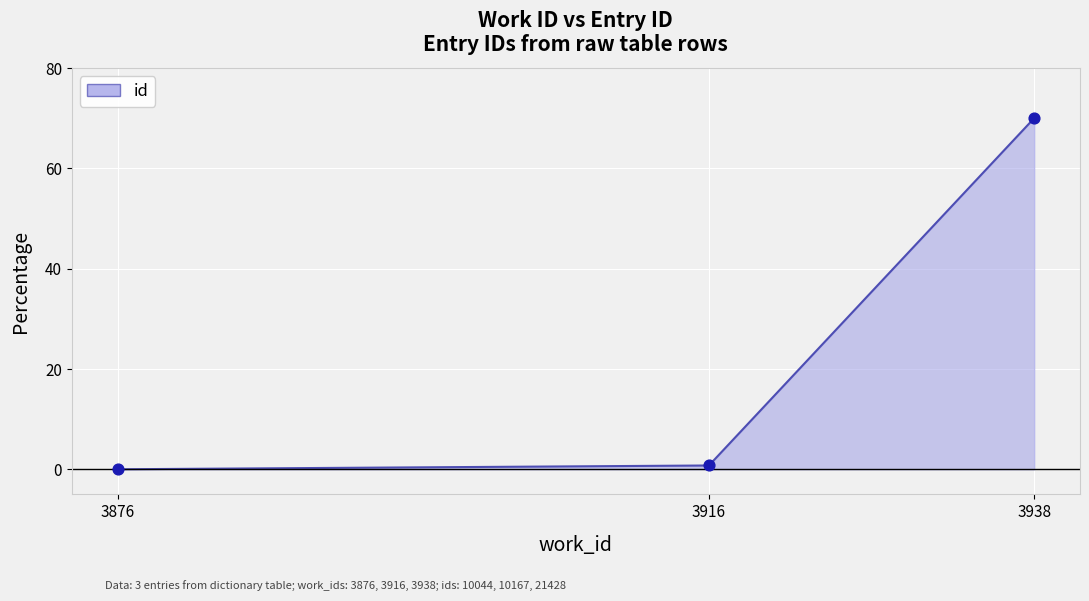

Between 3916 and 3876, which is larger?

3916